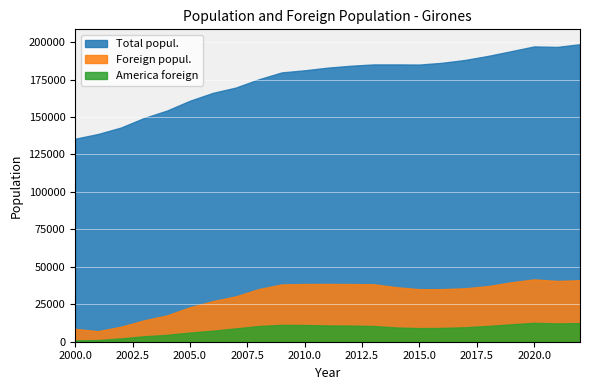

What is the value of the America foreign point at the 8th from the left?

9072